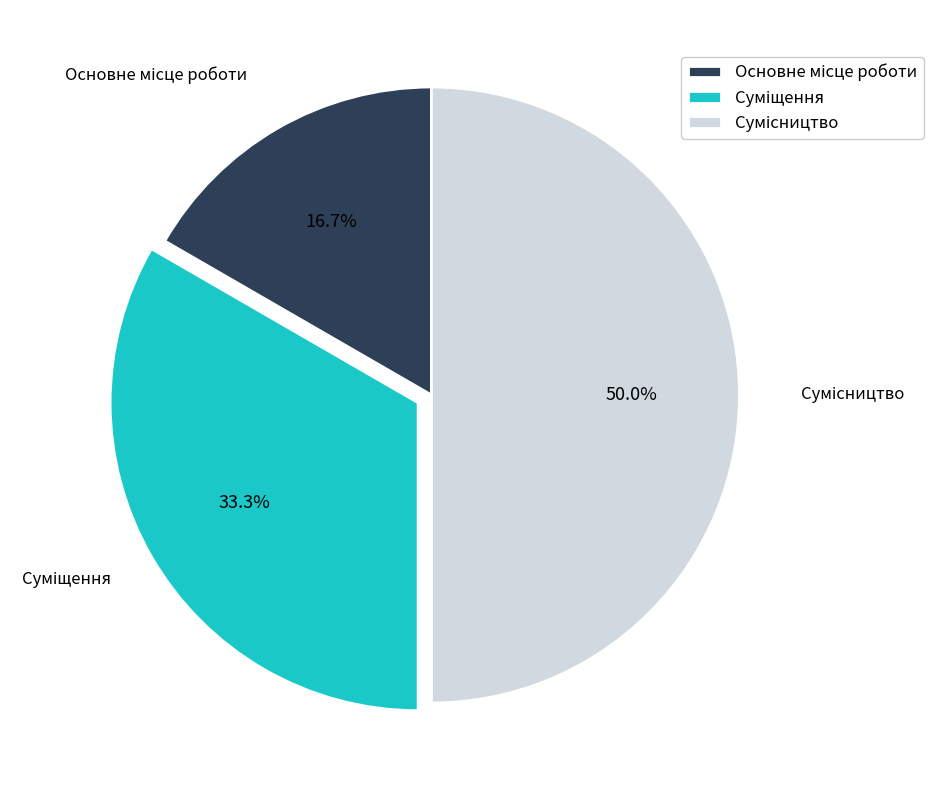

Which category has the smallest portion of the pie?

Основне місце роботи